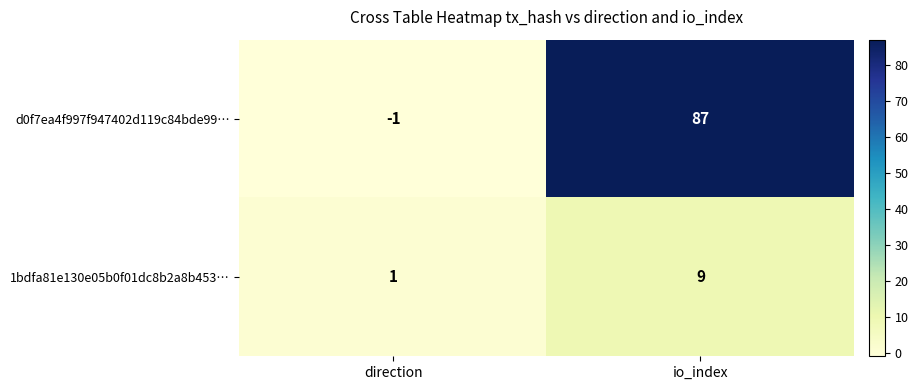

Rank the series at direction from highest to lowest value.

1bdfa81e130e05b0f01dc8b2a8b453…, d0f7ea4f997f947402d119c84bde99…